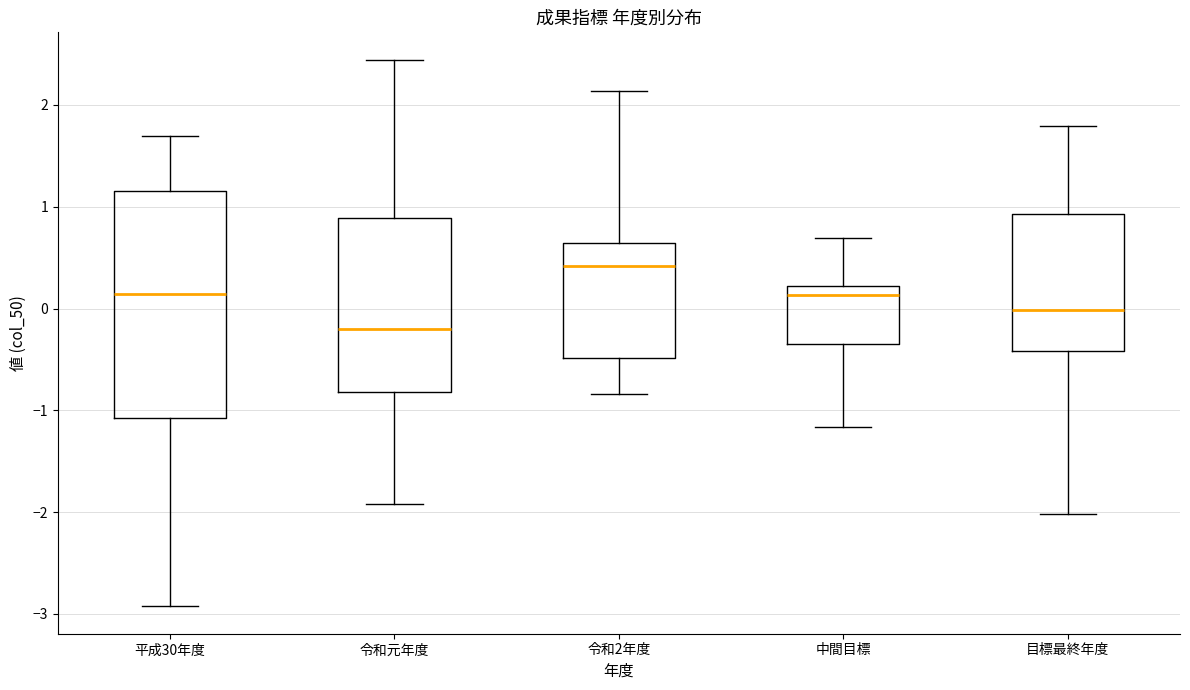

Reading left to right, transcribe this box plot: for each box, give where its median line is, the range the box spans, and where its two whiskers end, as read against the y-axis. The values are not printed on the chart, so give them approximately, as read against the axis.

平成30年度: median 0.1, box -1.1 to 1.2, whiskers -2.9 to 1.7
令和元年度: median -0.2, box -0.8 to 0.9, whiskers -1.9 to 2.4
令和2年度: median 0.4, box -0.5 to 0.6, whiskers -0.8 to 2.1
中間目標: median 0.1, box -0.3 to 0.2, whiskers -1.2 to 0.7
目標最終年度: median 0.0, box -0.4 to 0.9, whiskers -2.0 to 1.8